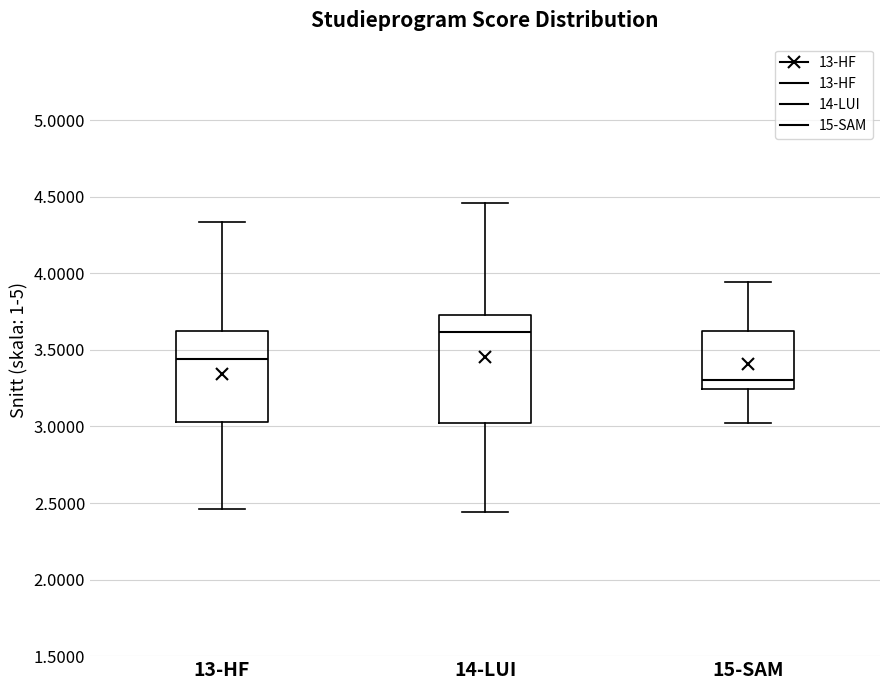

Reading left to right, transcribe this box plot: for each box, give where its median line is, the range the box spans, and where its two whiskers end, as read against the y-axis. The values are not printed on the chart, so give them approximately, as read against the axis.

13-HF: median 3.45, box 3.05 to 3.60, whiskers 2.45 to 4.35
14-LUI: median 3.60, box 3.00 to 3.75, whiskers 2.45 to 4.45
15-SAM: median 3.30, box 3.25 to 3.60, whiskers 3.00 to 3.95